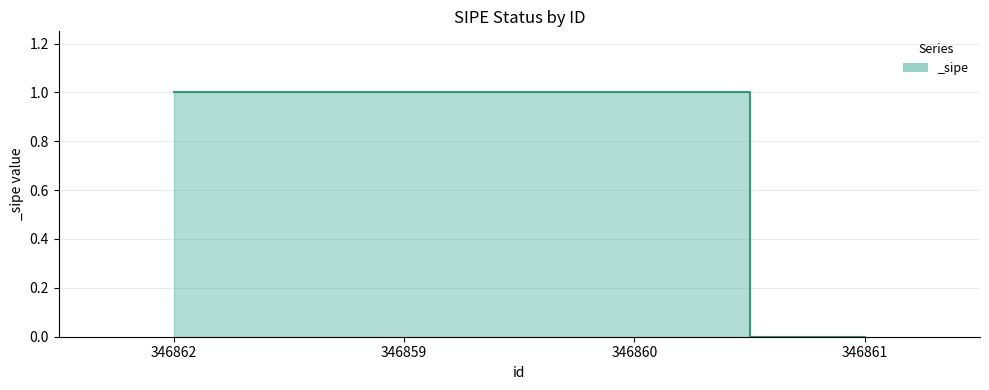

At which category does the chart reach its minimum across all series?

346861